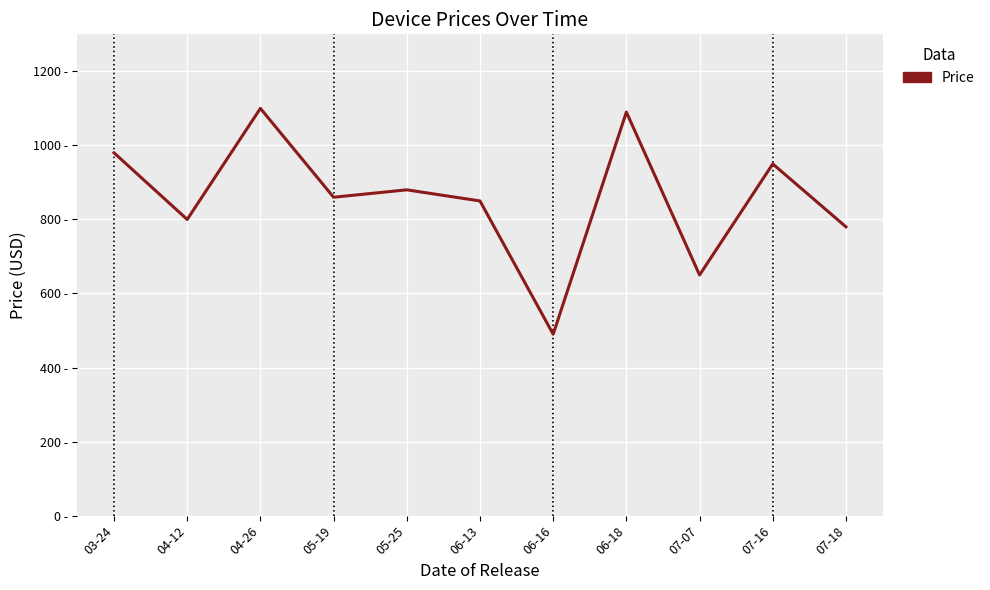

What is the difference between the maximum and minimum values?

610